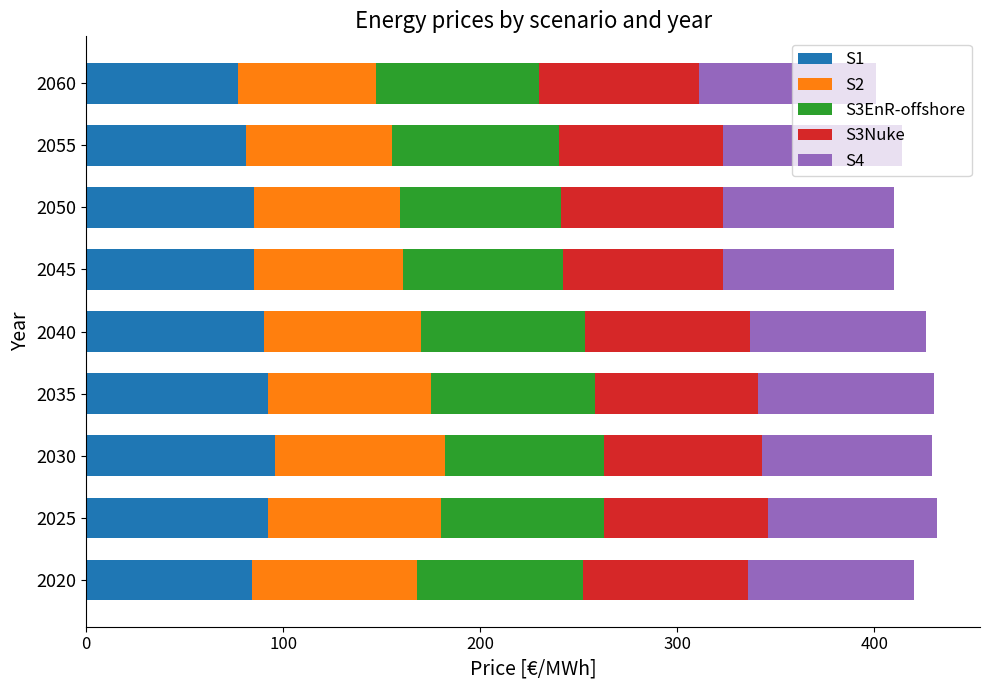

Is it true that S1 equals 54 at 2040?

False